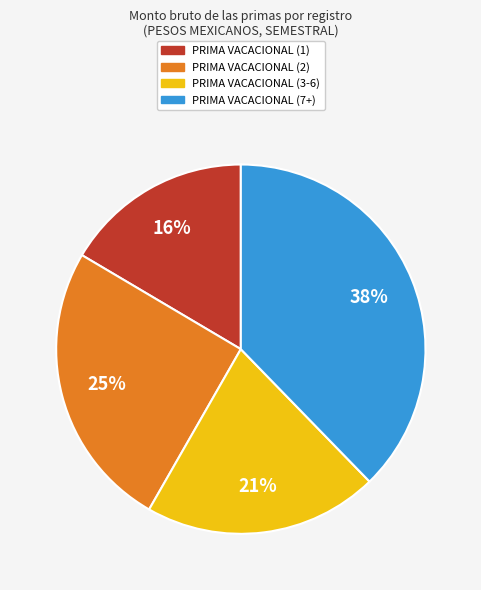

How many slices are in this pie chart?

4